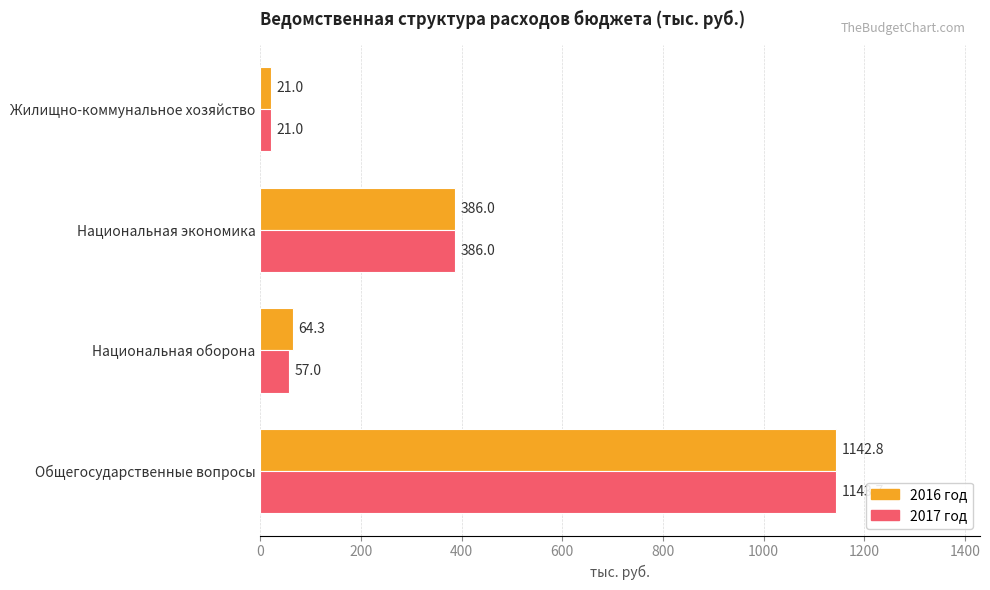

List the series in order of their overall mean, highest first.

2016 год, 2017 год